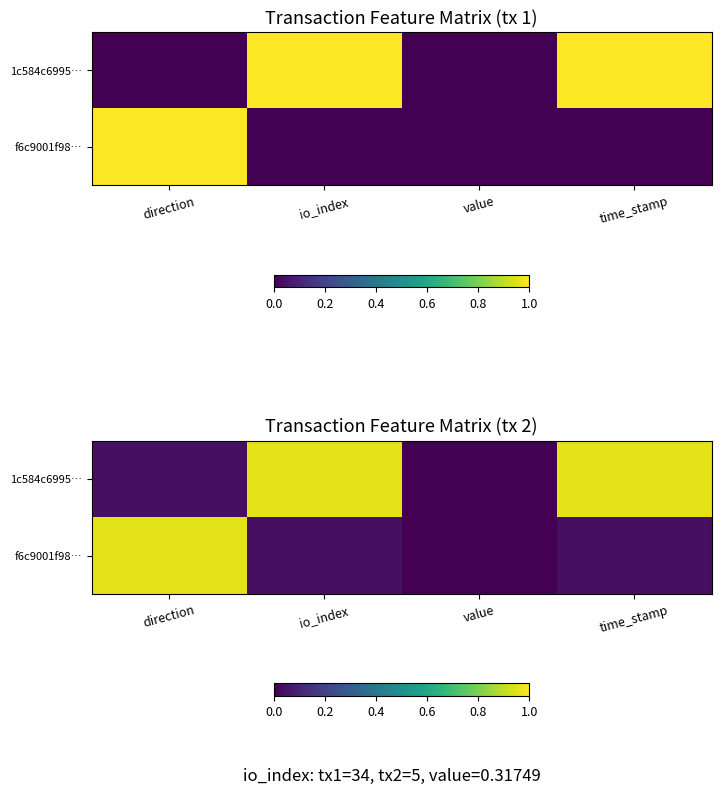

At which category is the sum across all series the highest?

direction